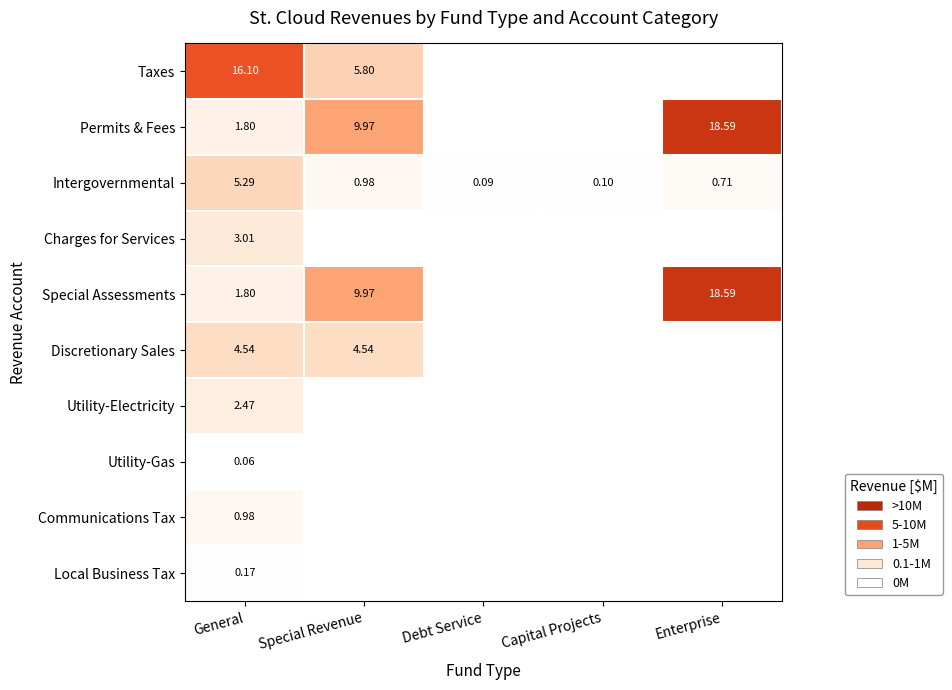

What is the total value across all series at General?

36.2